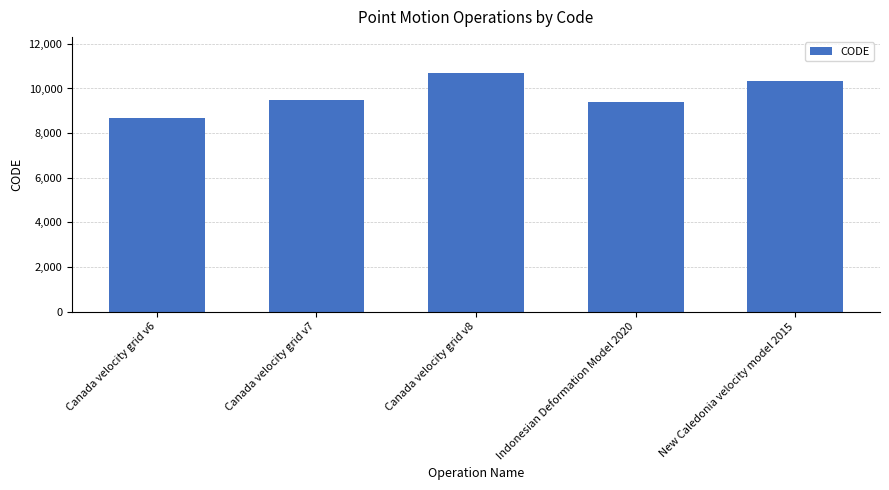

What is the value of the 3rd bar from the left?

10707